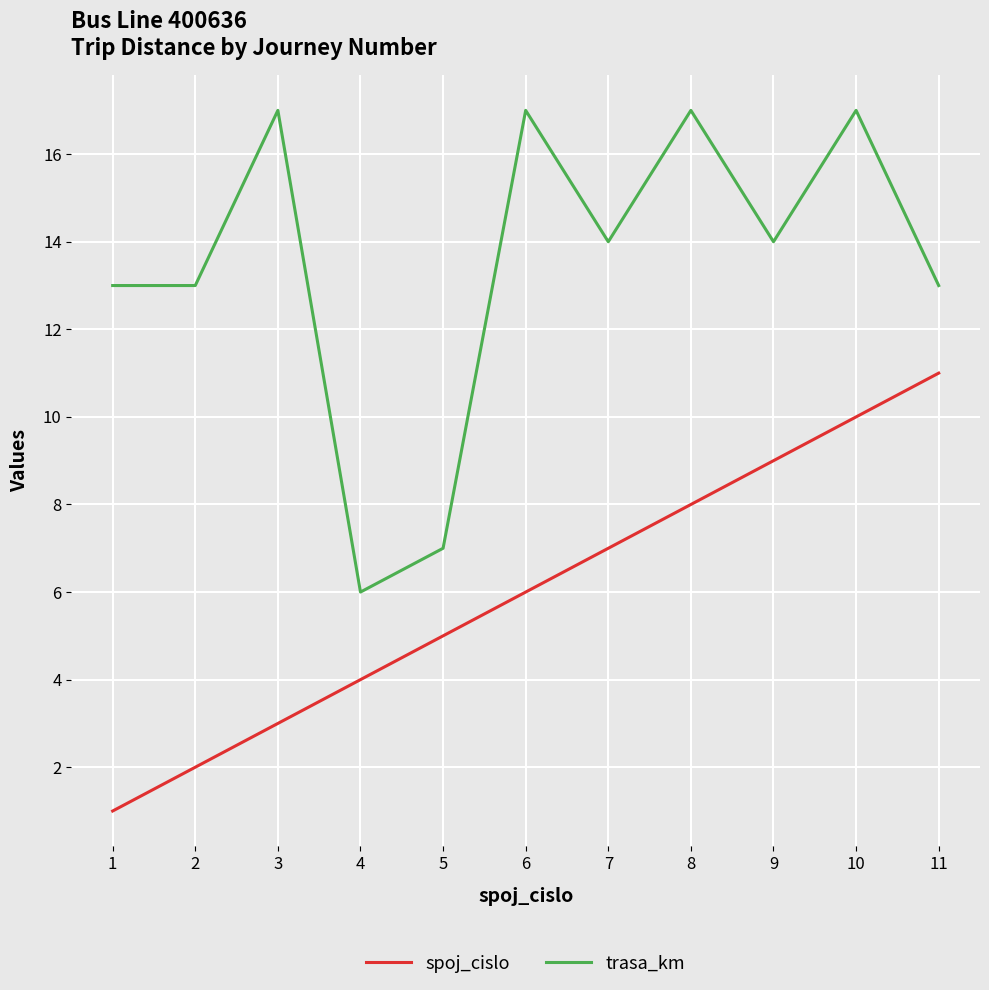

Does the chart display data point markers on the line(s)?

No